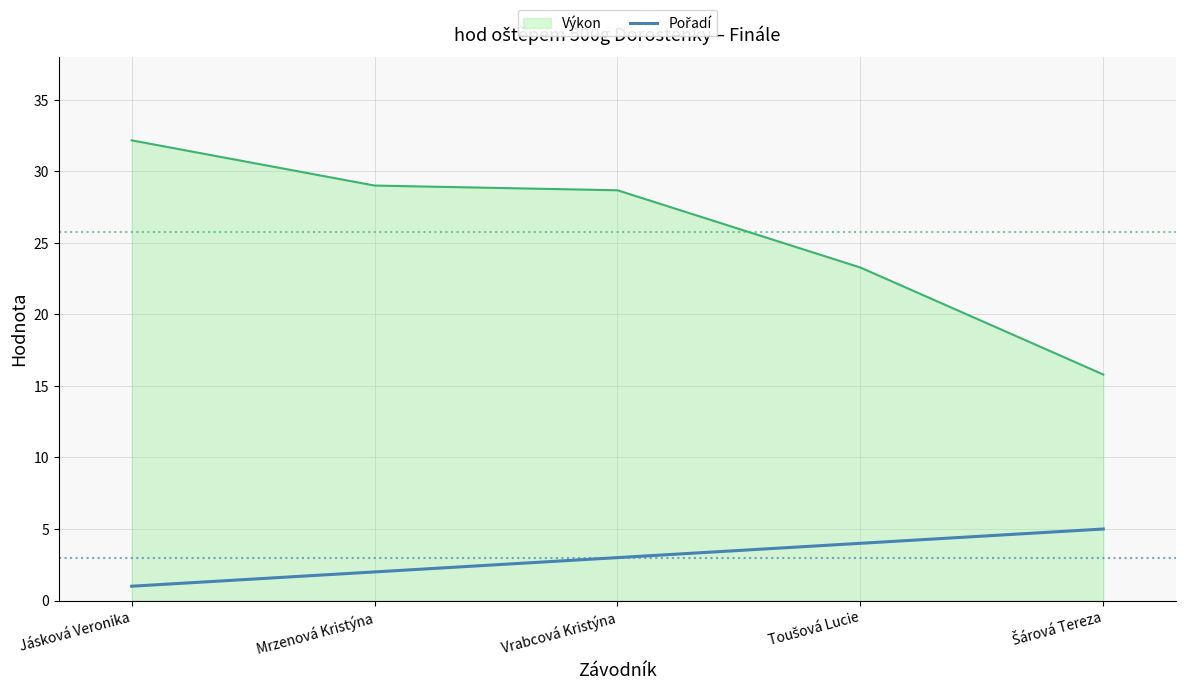

What position from the left is Vrabcová Kristýna?

3